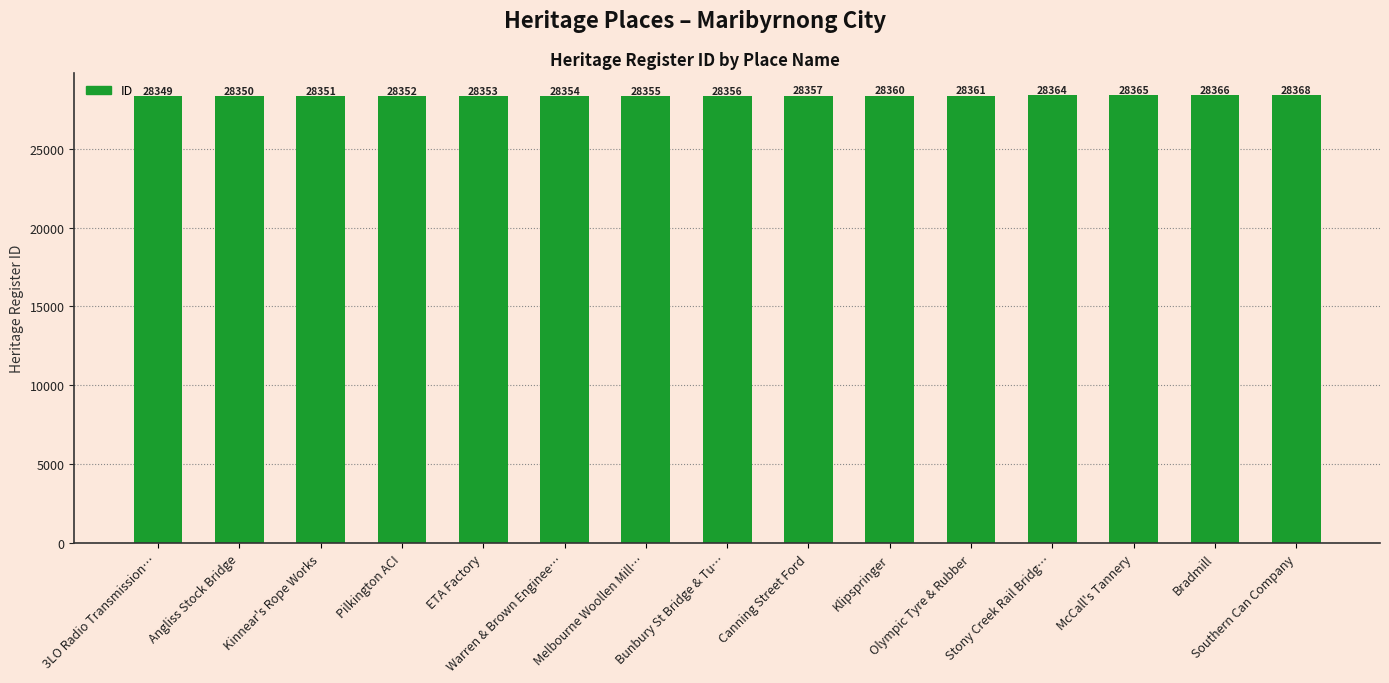

Reading left to right, what are all the values shown in this chart?

28349	28350	28351	28352	28353	28354	28355	28356	28357	28360	28361	28364	28365	28366	28368